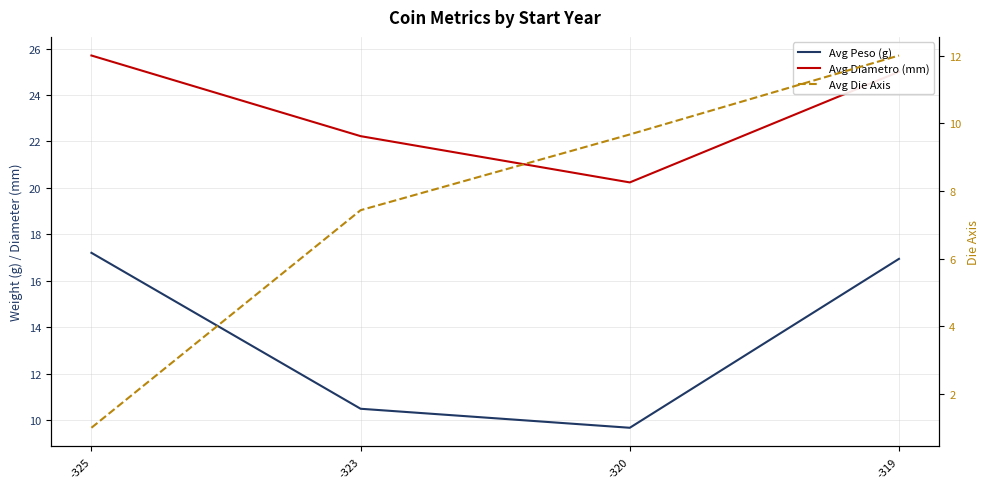

Reading right to left, transcribe all the data shown in this chart.

Avg Peso (g): 16.9	9.7	10.5	17.2
Avg Diametro (mm): 25.0	20.2	22.2	25.7
Avg Die Axis: 12.0	9.7	7.4	1.0